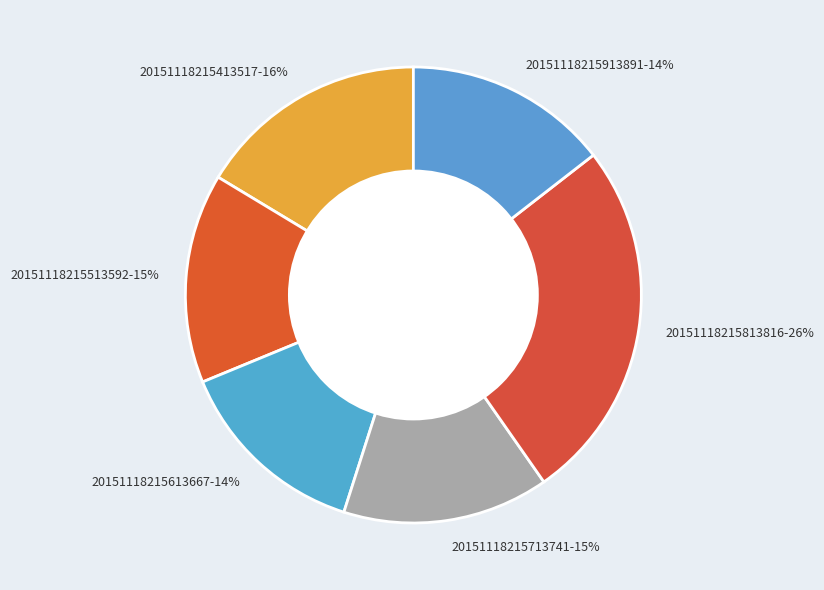

Is there any slice that represents more than half of the pie?

No